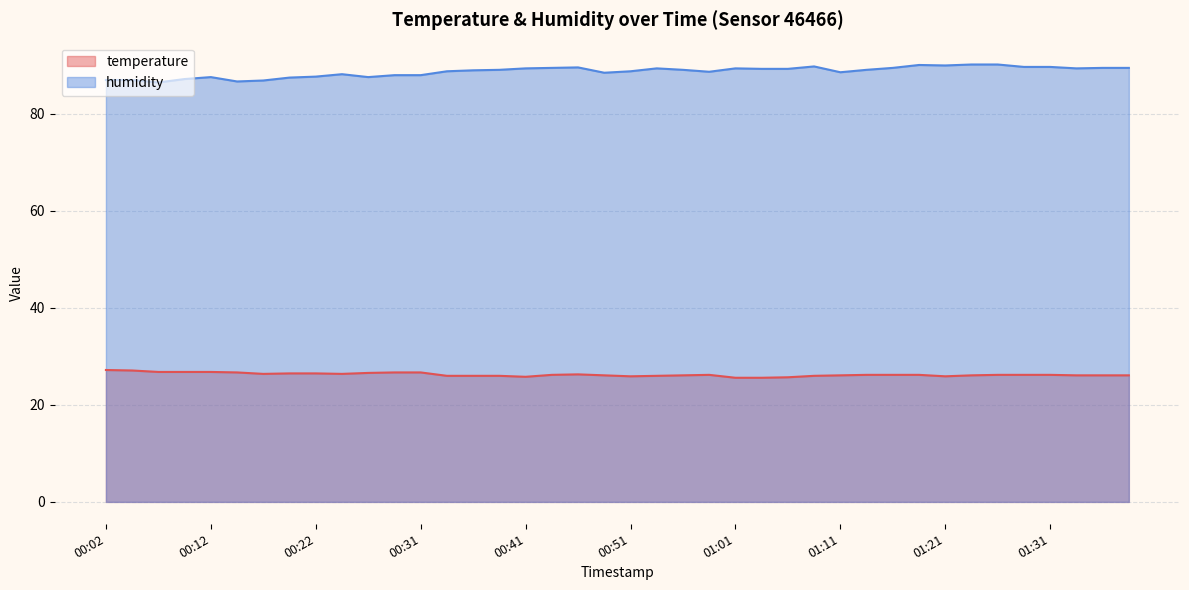

Which series has the largest total across all categories?

humidity